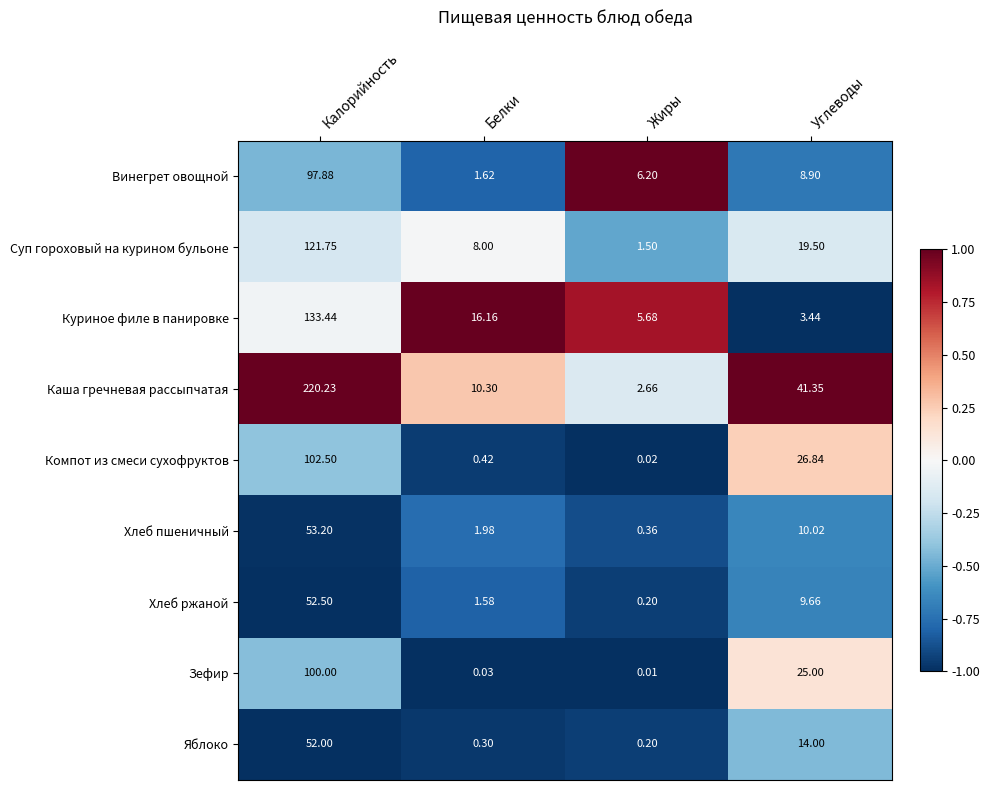

List the labels in order of Хлеб пшеничный value, smallest first.

Жиры, Белки, Углеводы, Калорийность